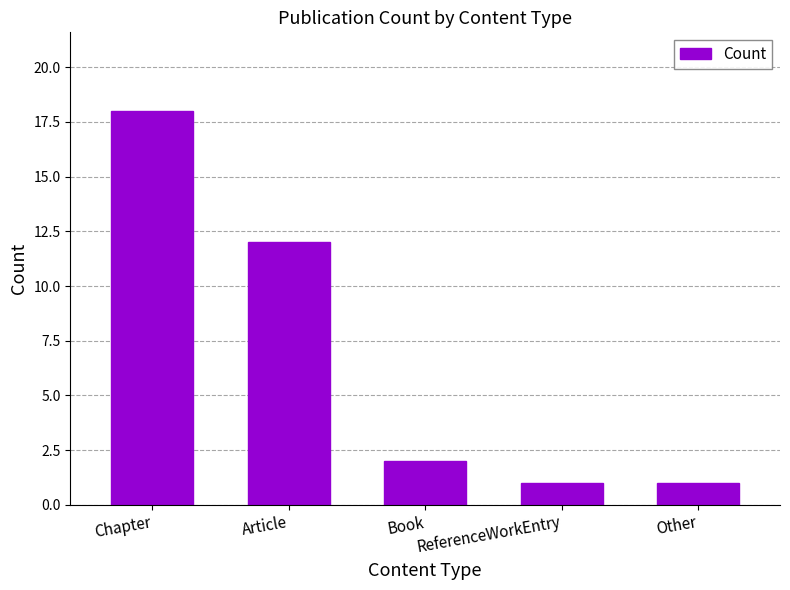

Where is the data nearest to the value 9?

Article